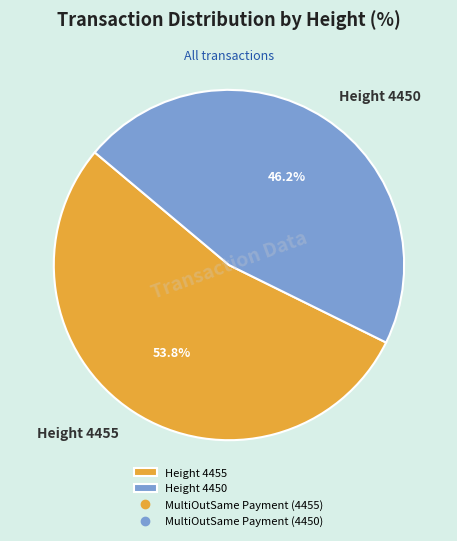

Which slice is the largest?

Height 4455